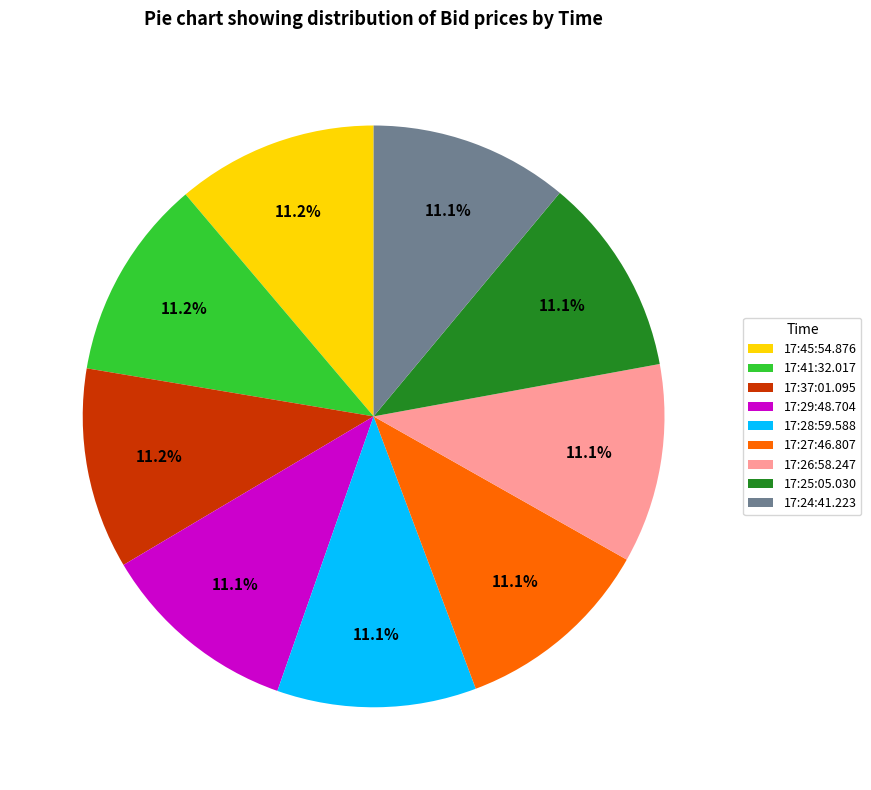

To the nearest percent, what percentage of the pie is 17:37:01.095?

11%